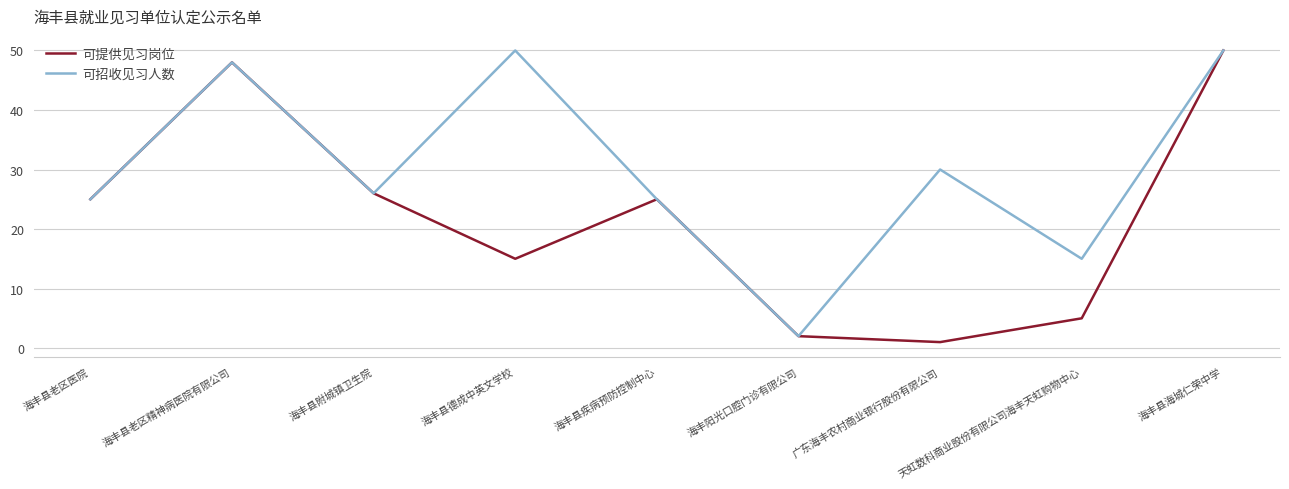

What is the sum of the 可提供见习岗位 values at 海丰县老区医院 and 海丰县海城仁荣中学?

75